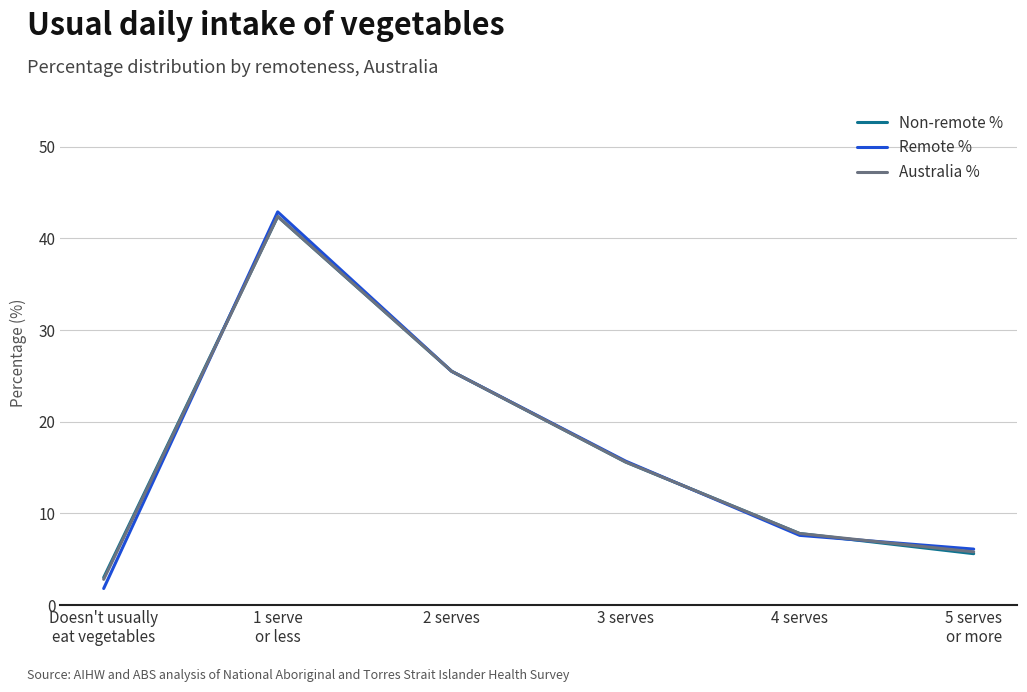

True or false: Australia % has more than 1 interior local peaks.

False